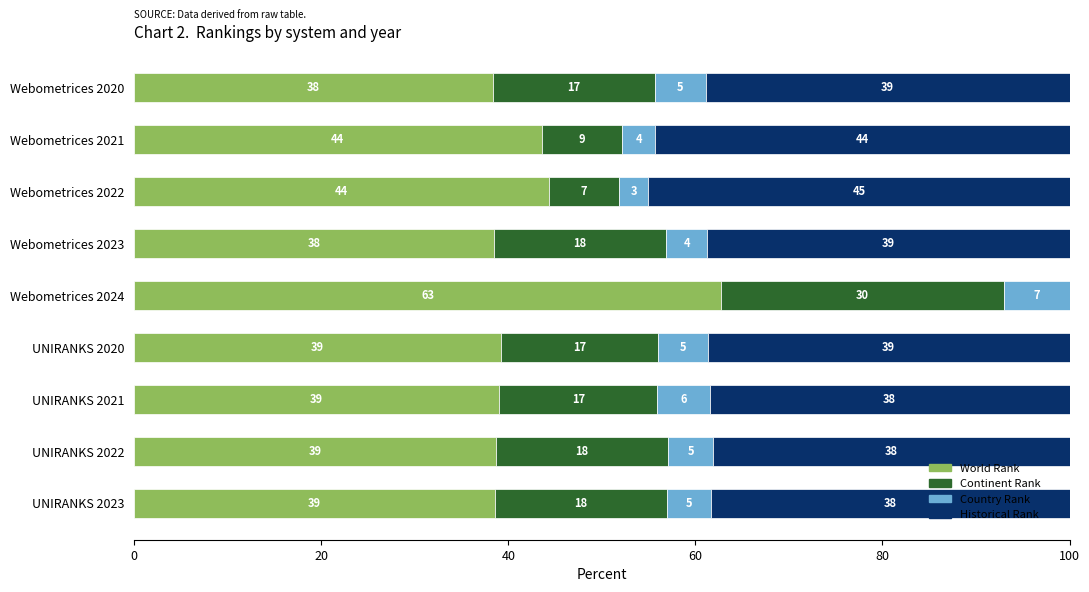

Reading right to left, extract all data points from this chart.

World Rank: 38.6	38.7	39.1	39.2	62.7	38.4	44.4	43.6	38.3
Continent Rank: 18.4	18.4	16.9	16.7	30.2	18.4	7.4	8.6	17.3
Country Rank: 4.7	4.8	5.6	5.3	7.0	4.4	3.2	3.6	5.4
Historical Rank: 38.3	38.1	38.4	38.7	0.0	38.7	45.0	44.3	38.9